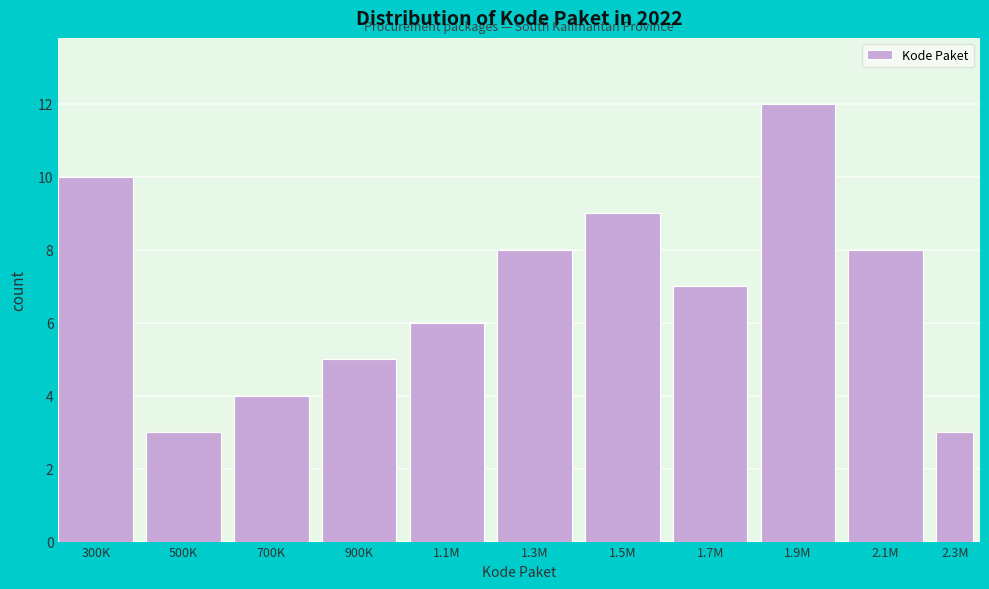

Reading left to right, transcribe all the data shown in this chart.

300K=10	500K=3	700K=4	900K=5	1.1M=6	1.3M=8	1.5M=9	1.7M=7	1.9M=12	2.1M=8	2.3M=3